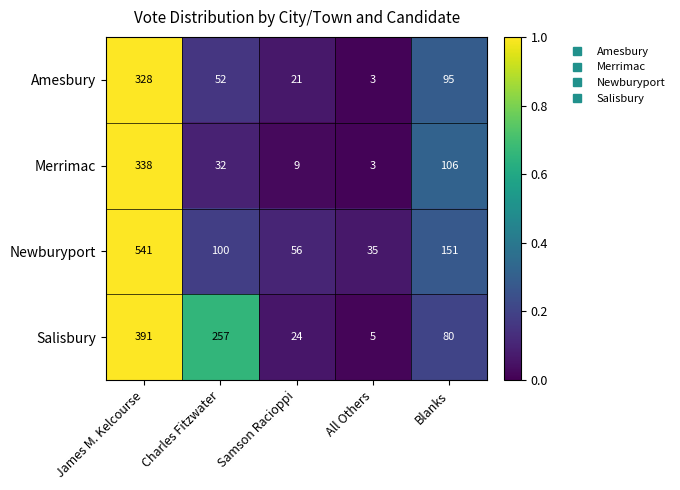

At Blanks, list the series in order from largest to smallest.

Newburyport, Merrimac, Amesbury, Salisbury